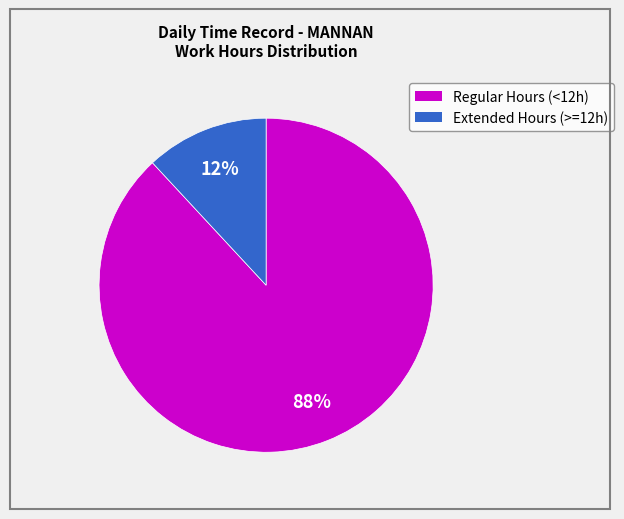

Is there a majority slice in this chart?

Yes